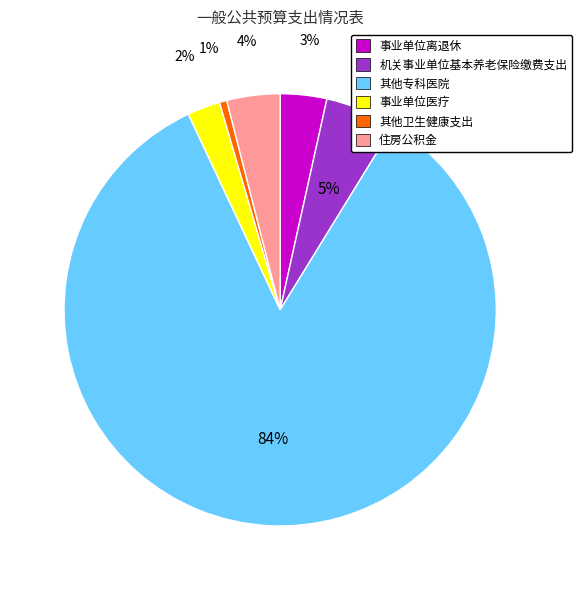

Rank the categories by value from lowest to highest.

其他卫生健康支出, 事业单位医疗, 事业单位离退休, 住房公积金, 机关事业单位基本养老保险缴费支出, 其他专科医院